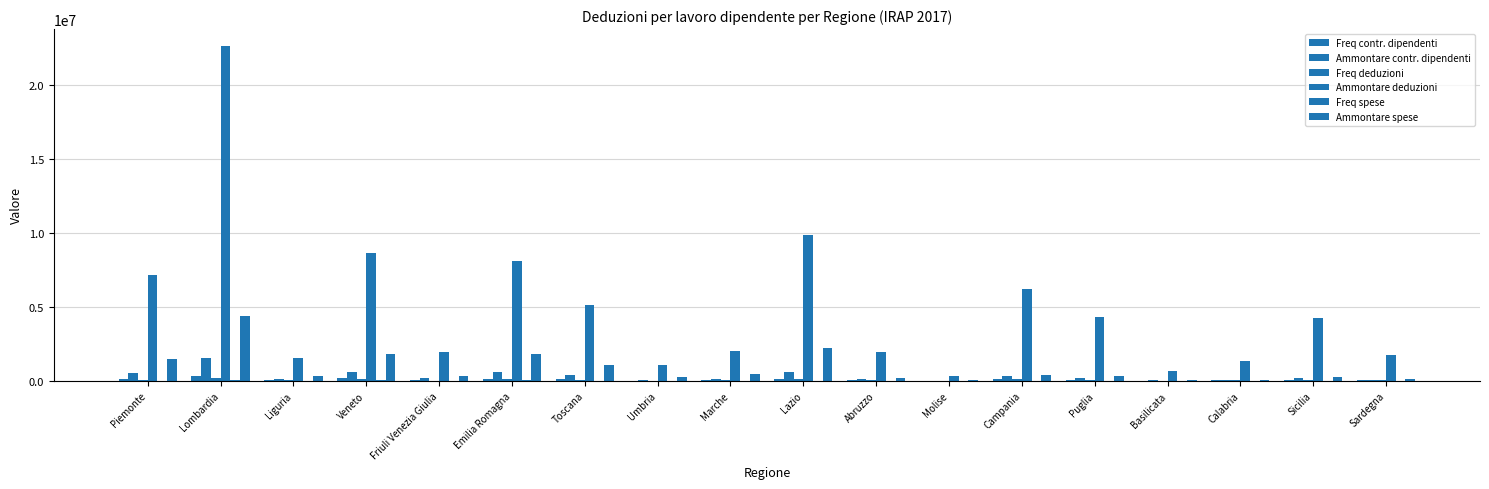

Are the bars horizontal?

No